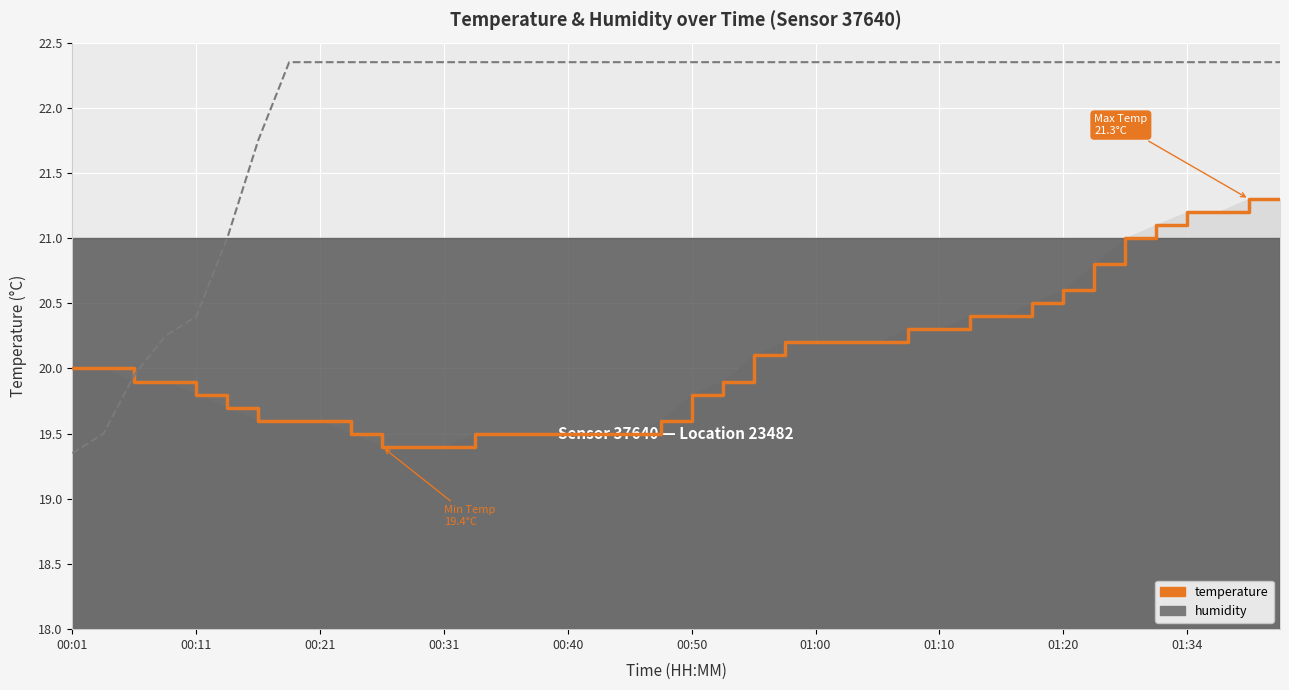

Which series has the largest total across all categories?

humidity